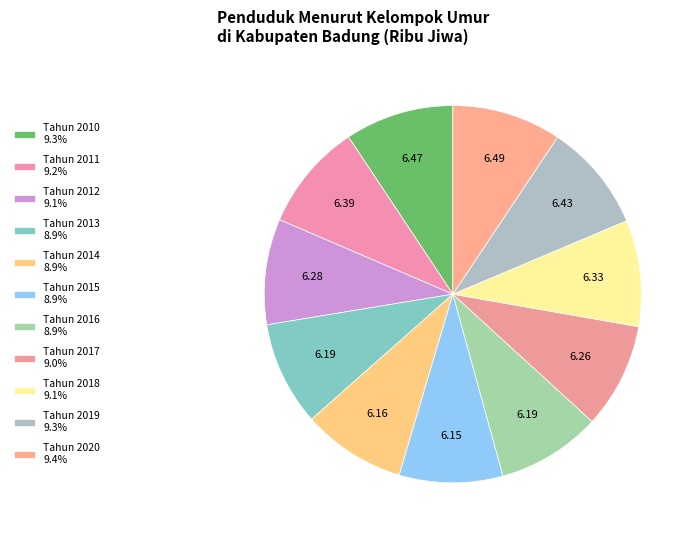

How many segments does this pie chart have?

11